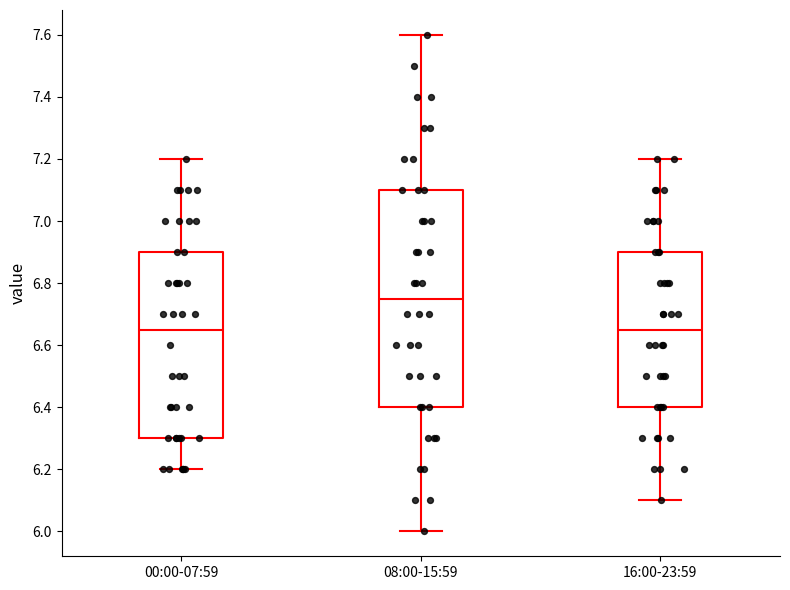

Comparing the boxes themselves (not the whiskers), which one is the tallest?

08:00-15:59